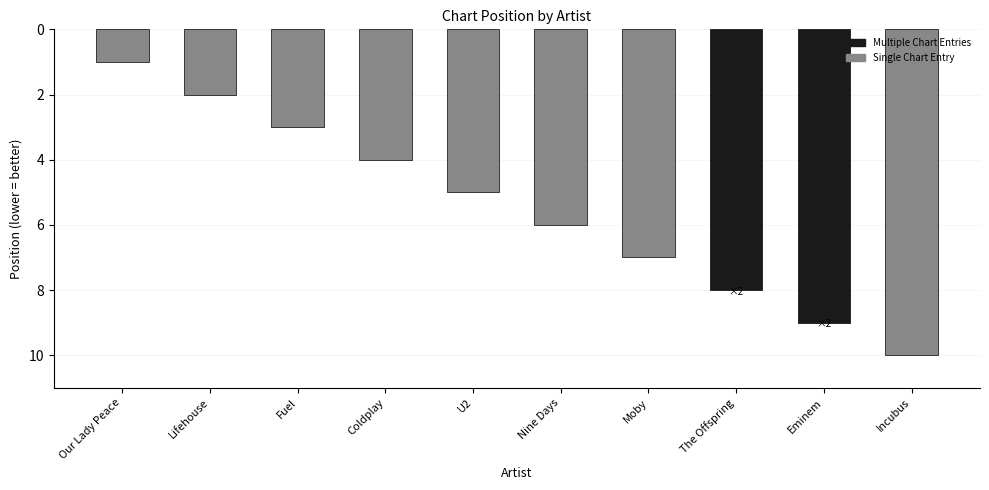

How many bars are there in total?

10